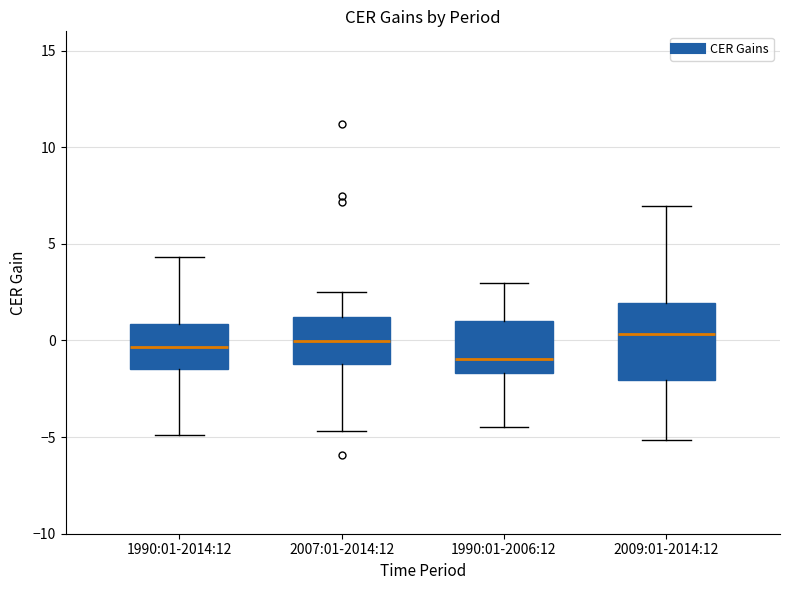

Which box's median line is the lowest?

1990:01-2006:12